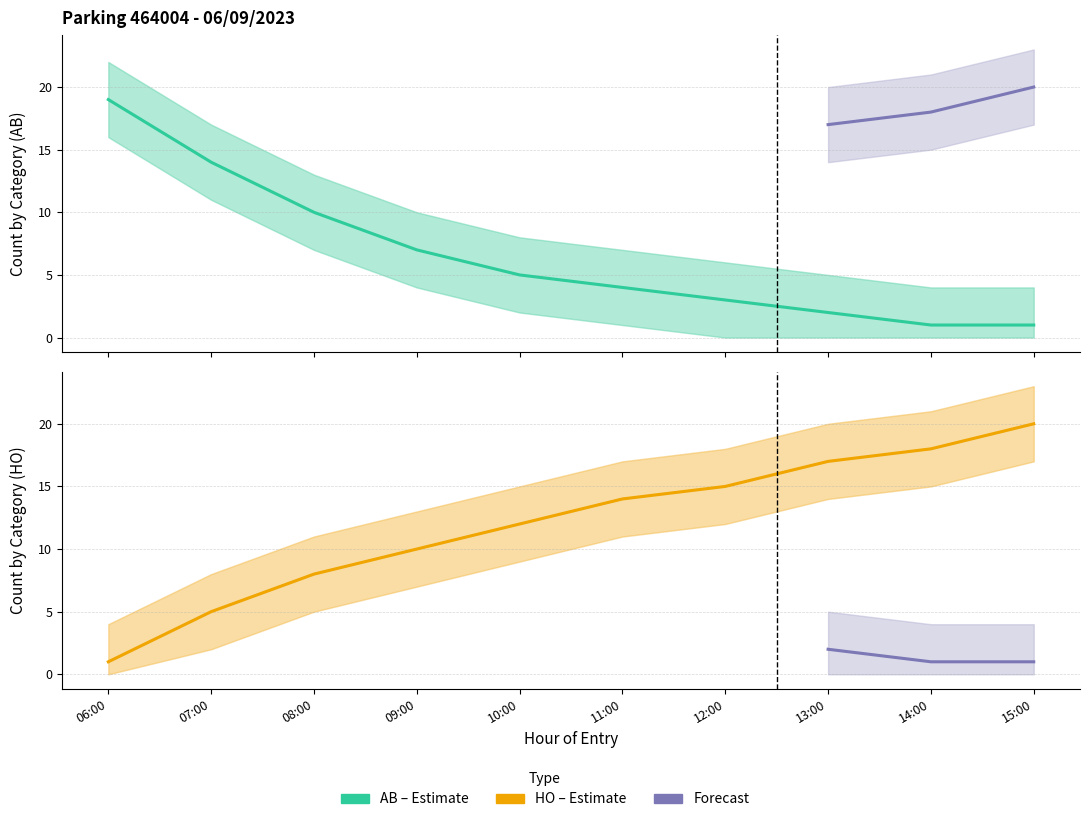

Reading right to left, transcribe all the data shown in this chart.

AB: 1	1	2	3	4	5	7	10	14	19
HO: 20	18	17	15	14	12	10	8	5	1
AB_upper: 4	4	5	6	7	8	10	13	17	22
AB_lower: 0	0	0	0	1	2	4	7	11	16
HO_upper: 23	21	20	18	17	15	13	11	8	4
HO_lower: 17	15	14	12	11	9	7	5	2	0